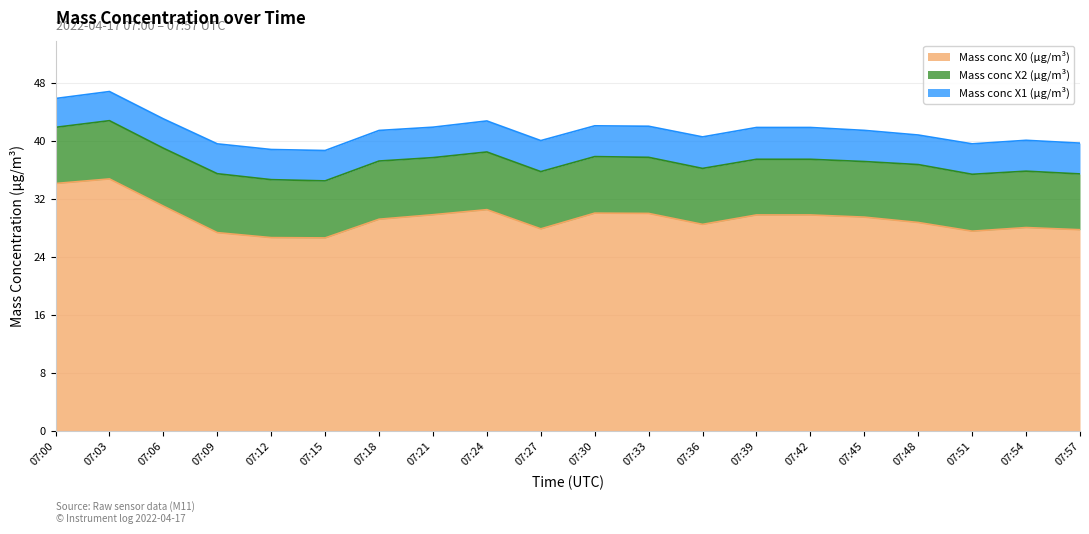

The value of Mass conc X1 (μg/m³) at 07:30 is 4.2. True or false?

True